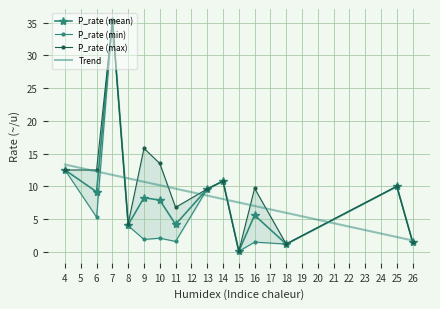

At which category does P_rate (mean) reach its first local valley?

6